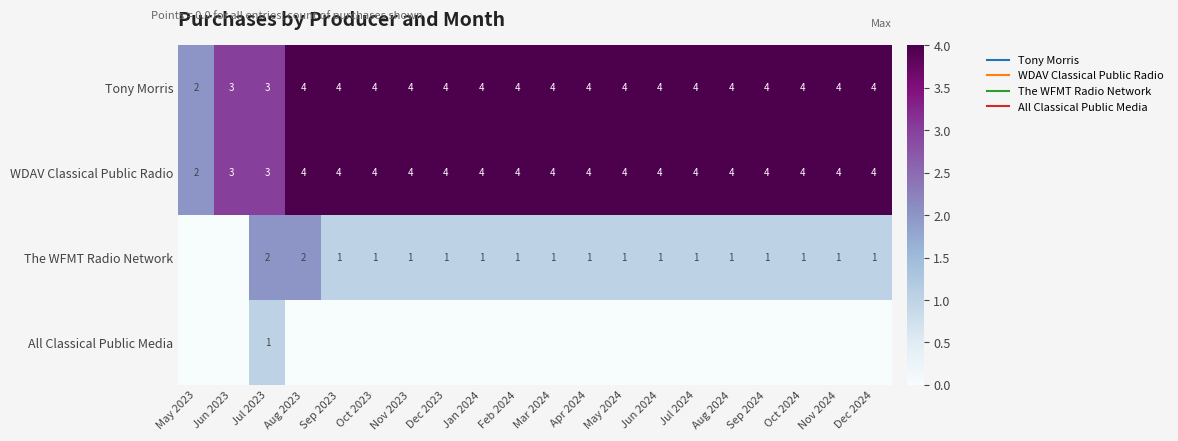

What is the sum of the WDAV Classical Public Radio values at Jul 2024 and Sep 2023?

8